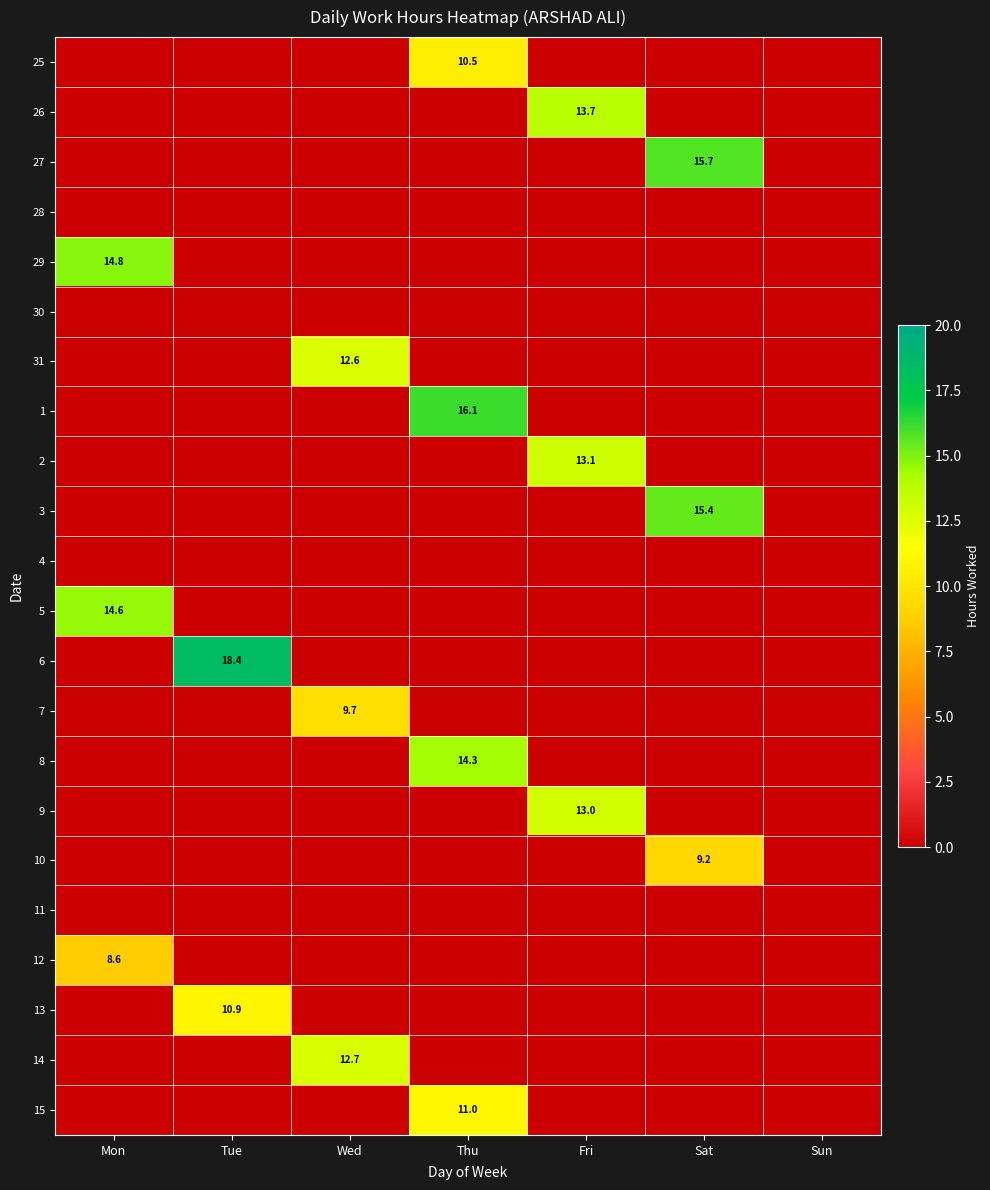

True or false: 13 has a value of 15.2 at Tue.

False